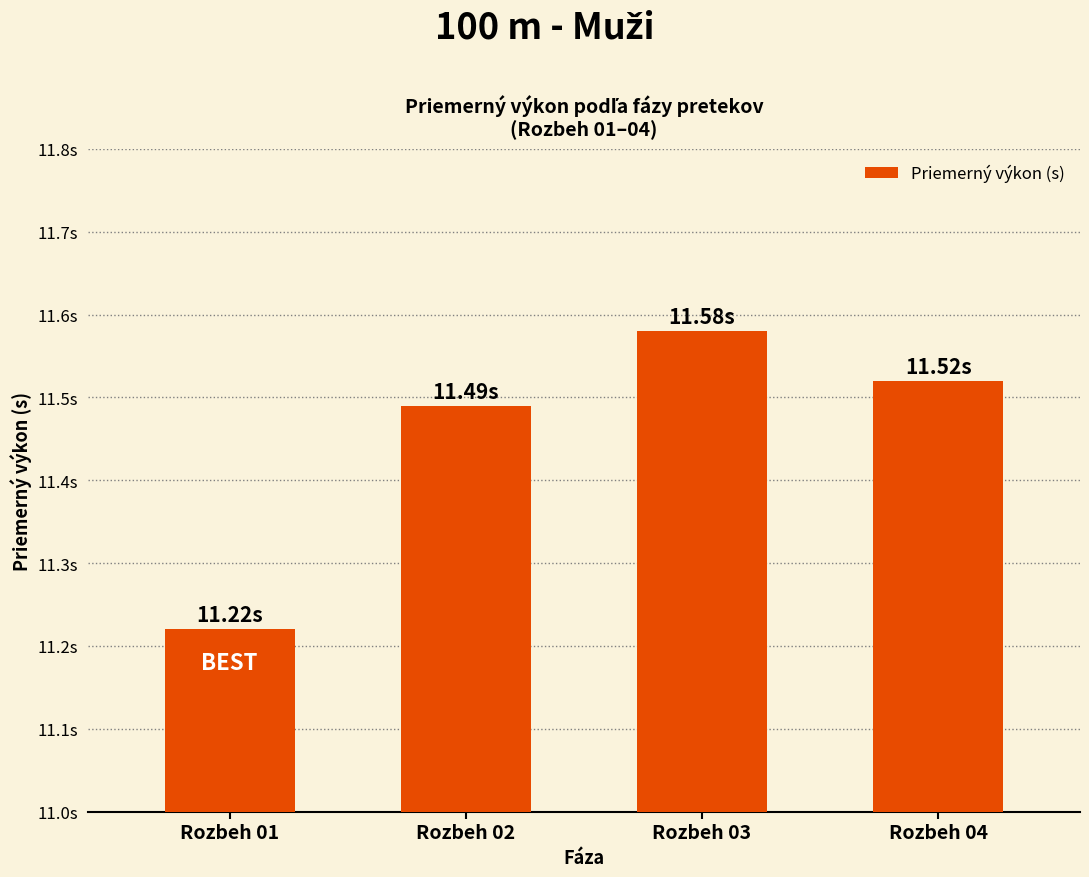

Which has a higher value, Rozbeh 02 or Rozbeh 04?

Rozbeh 04